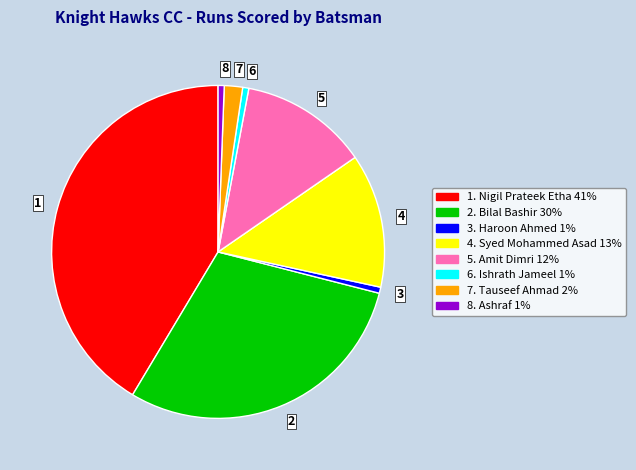

Do 1 and 4 together represent more than half of the pie?

Yes